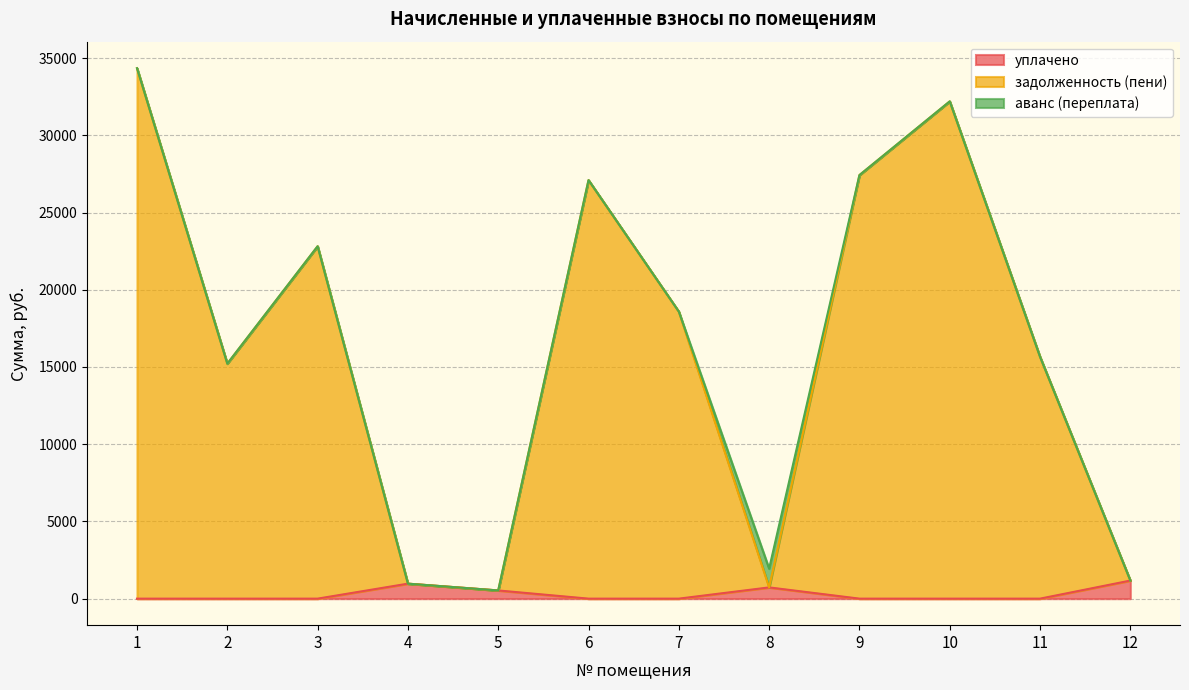

Which series has the largest range (max minus min)?

задолженность (пени)